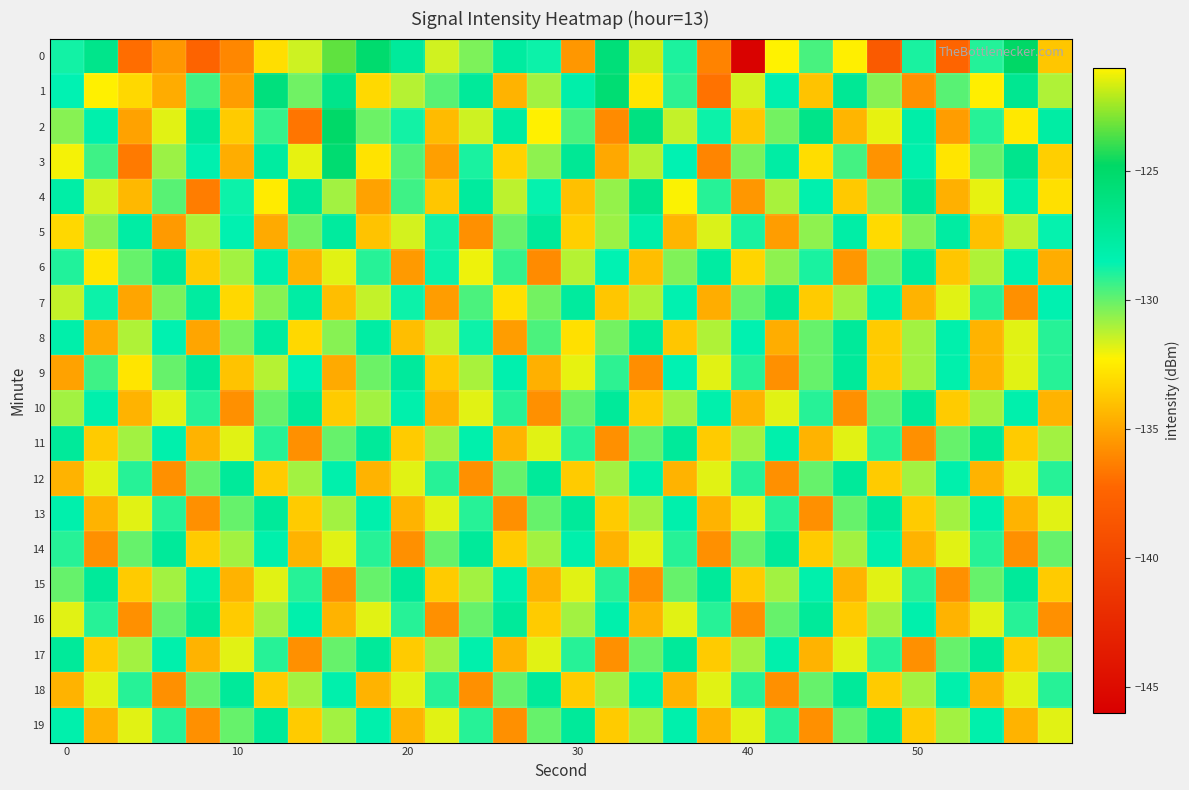

What is the minimum value shown in the chart?

-145.7